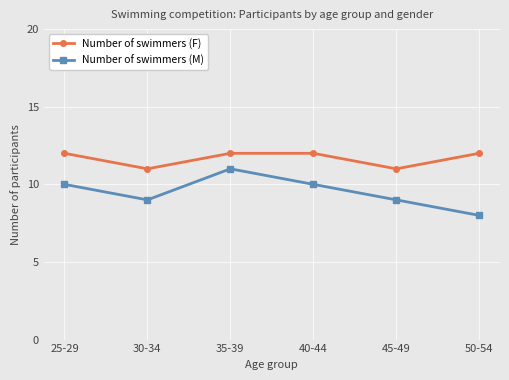

What is the greatest value displayed?

12